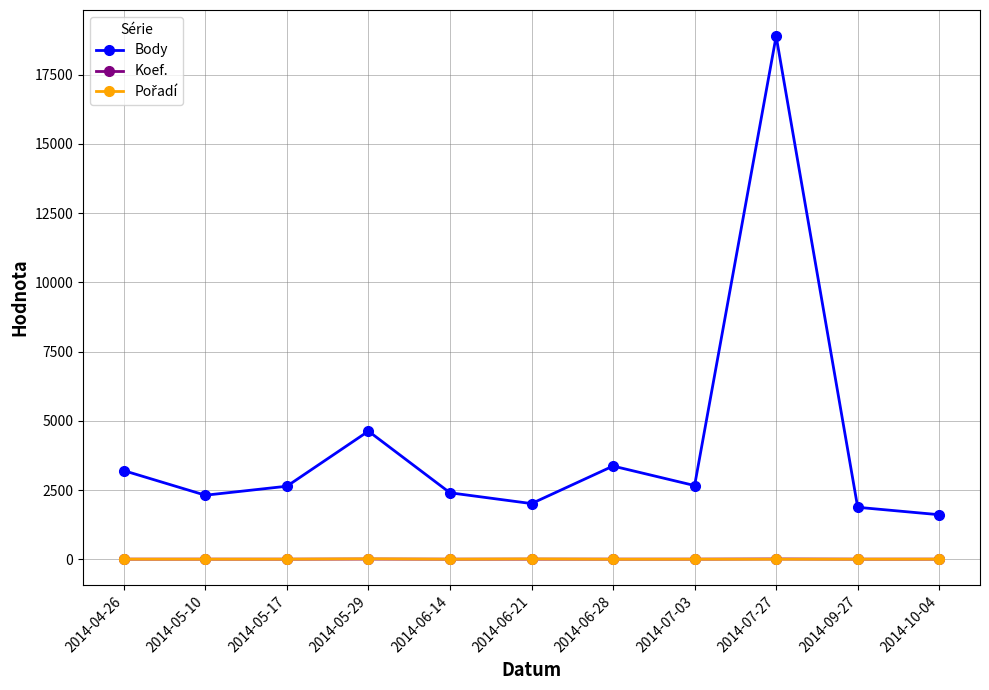

How many distinct data groups are displayed?

3